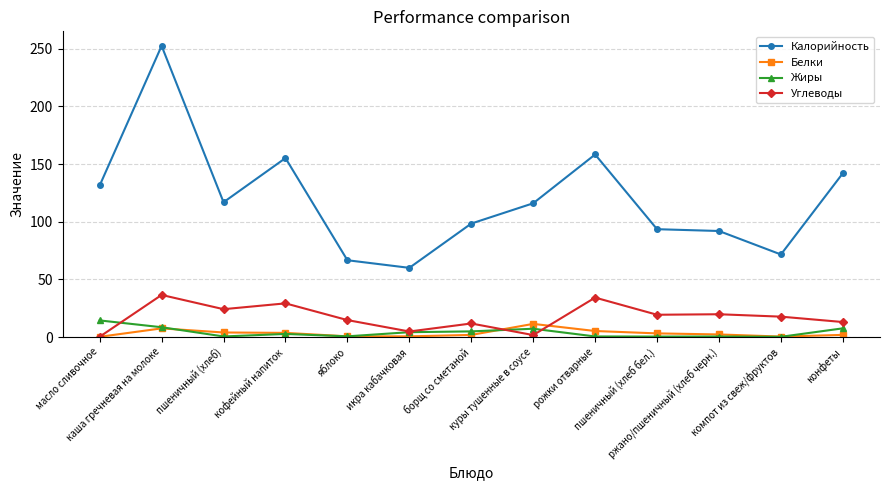

Does the chart display data point markers on the line(s)?

Yes